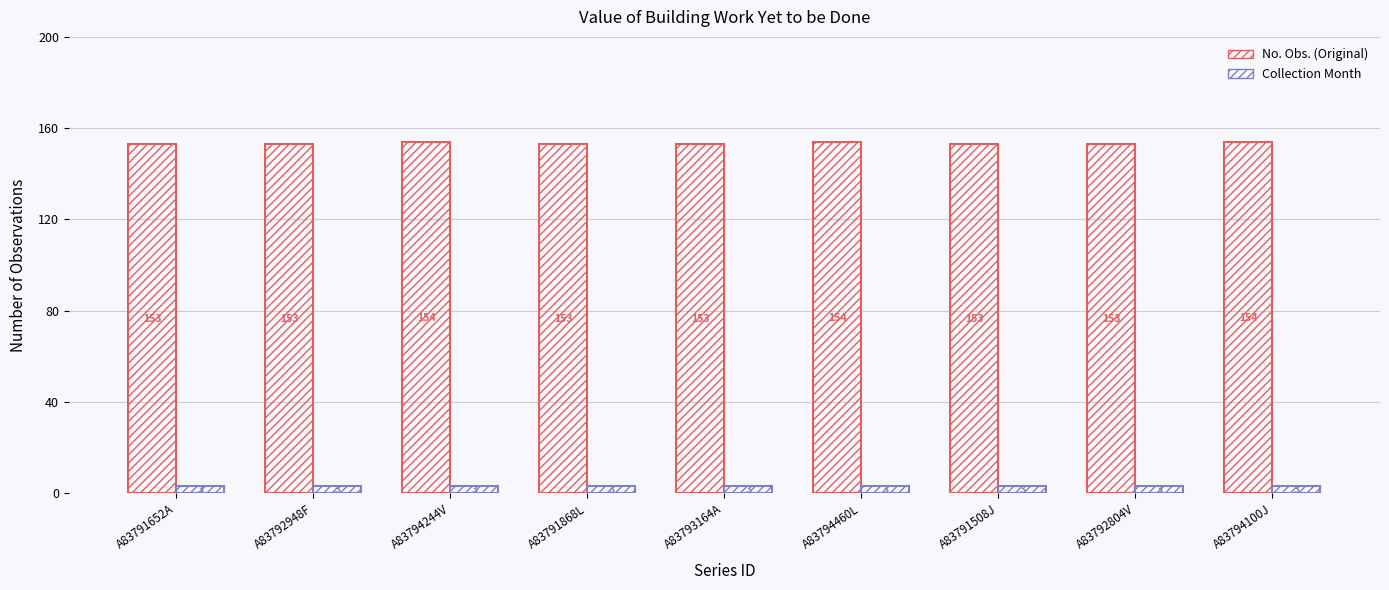

What is the label of the 9th bar from the right?

A83791652A